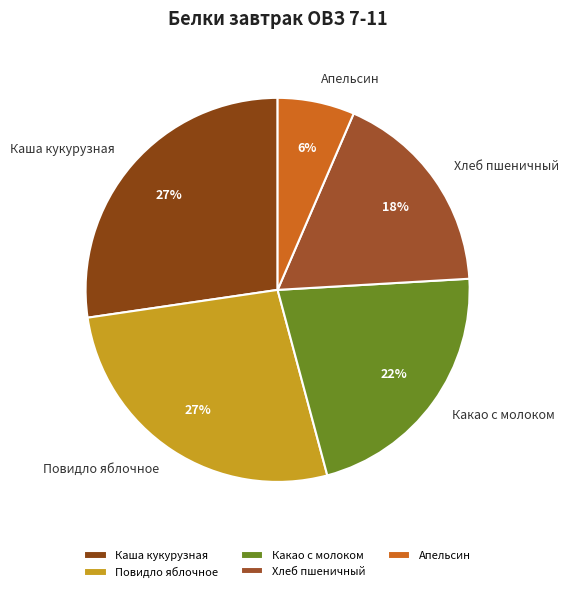

True or false: Повидло яблочное accounts for 27% of the total.

True